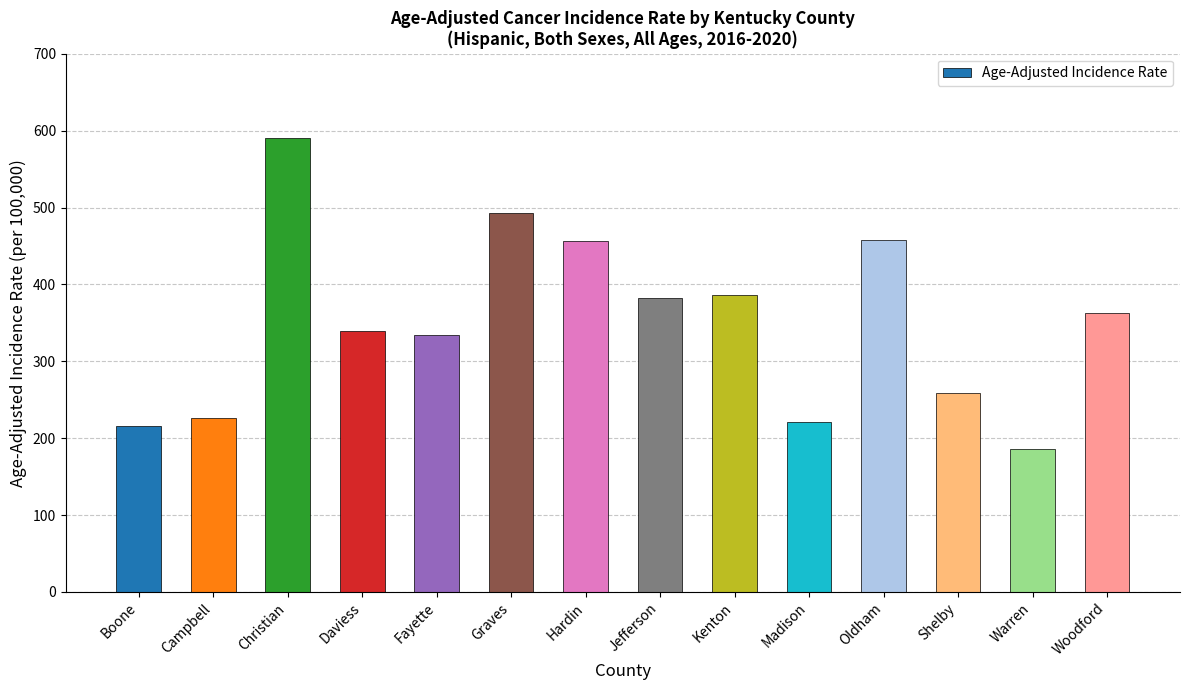

What is the sum of all values?

4910.3